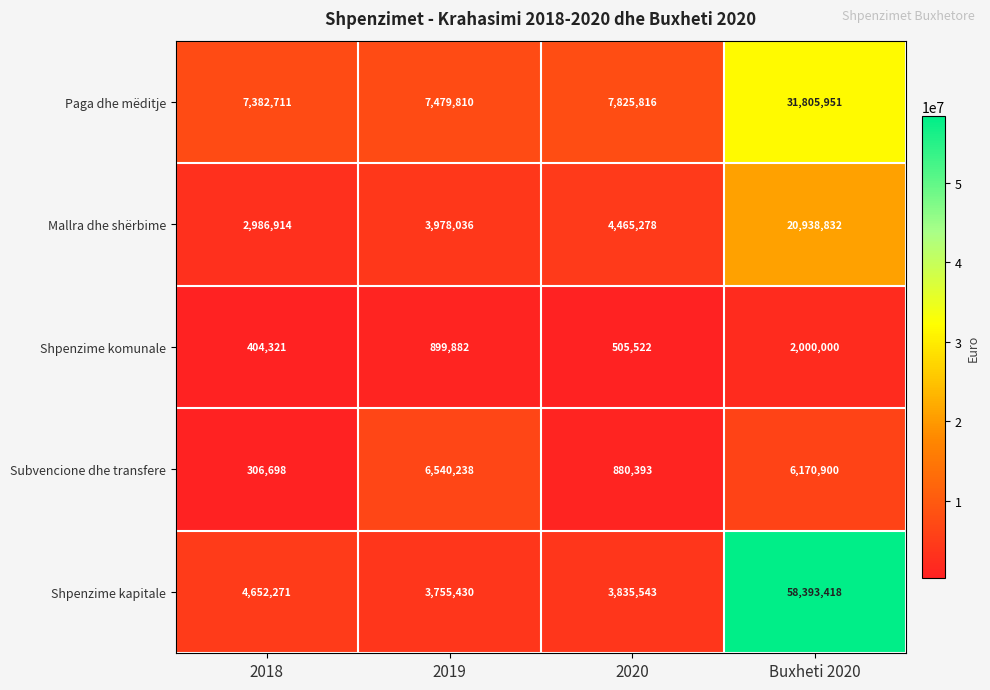

True or false: Shpenzime komunale has a value of 505522 at 2020.

True